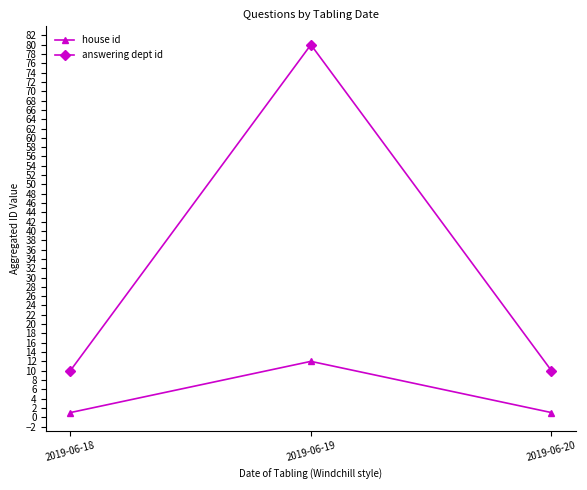

What is the maximum value shown in the chart?

80